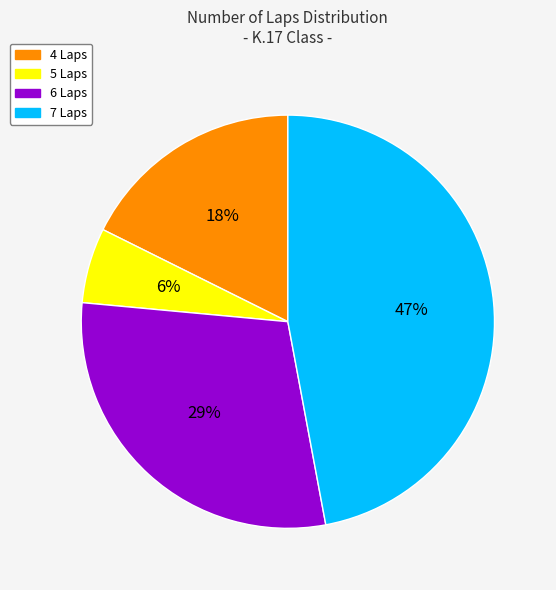

Is there any slice that represents more than half of the pie?

No